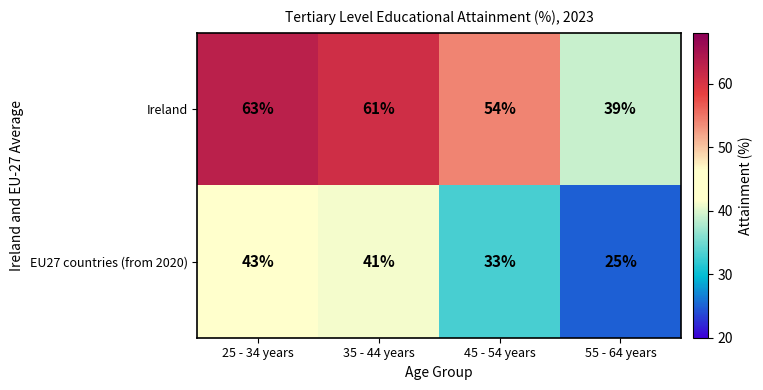

Which series changed the most between 45 - 54 years and 55 - 64 years?

Ireland